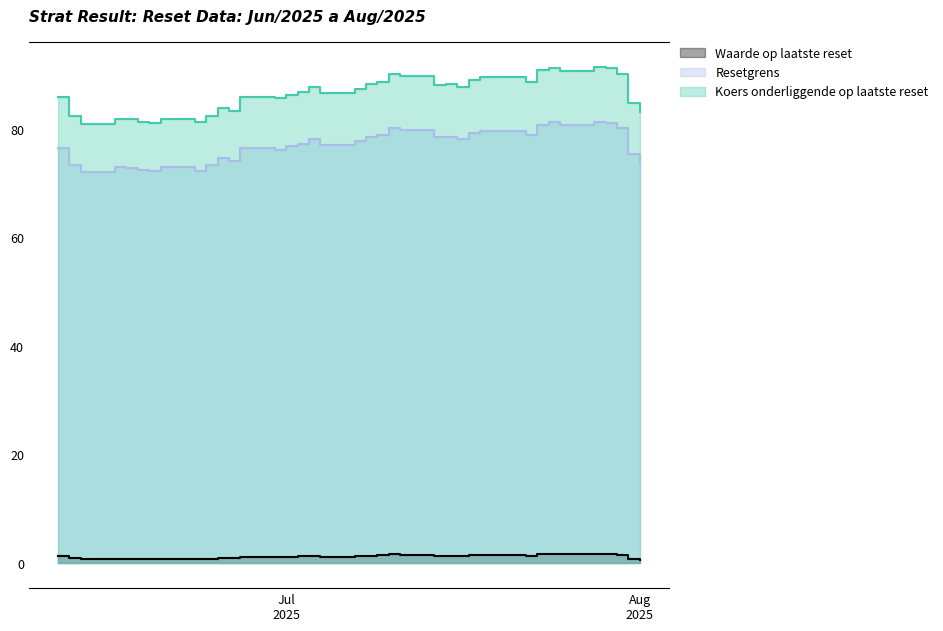

True or false: Waarde op laatste reset and Resetgrens cross at least once.

False